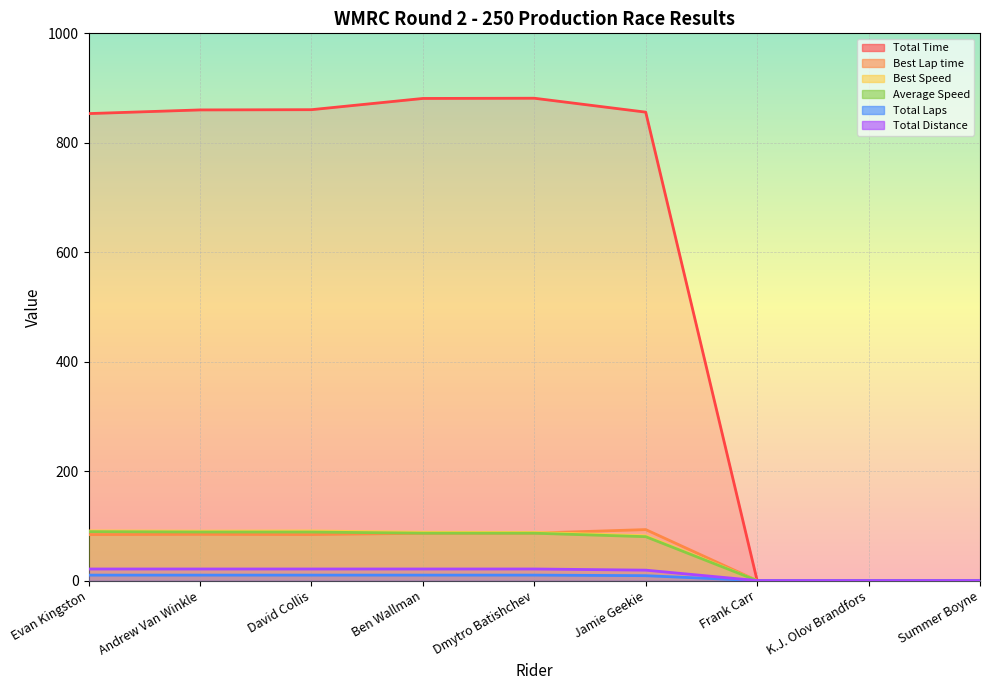

How many lines are shown in the chart?

6